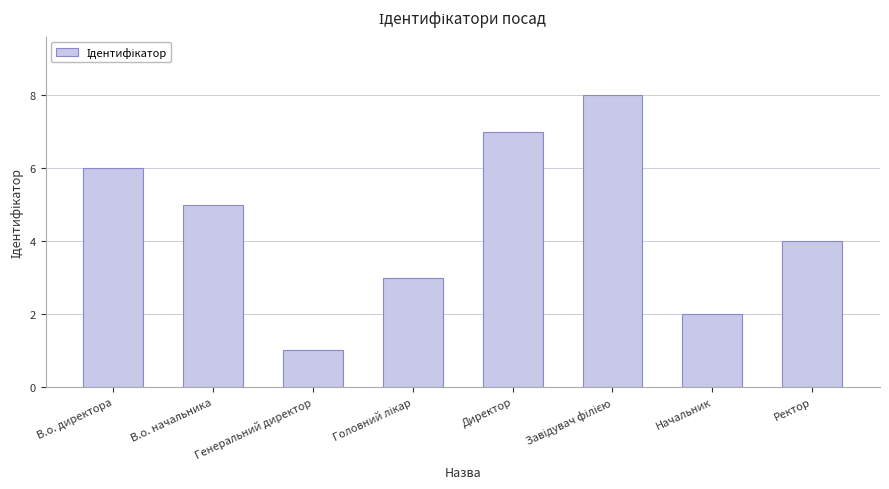

Approximately how many times larger is the value at В.о. директора compared to Начальник?

3.0